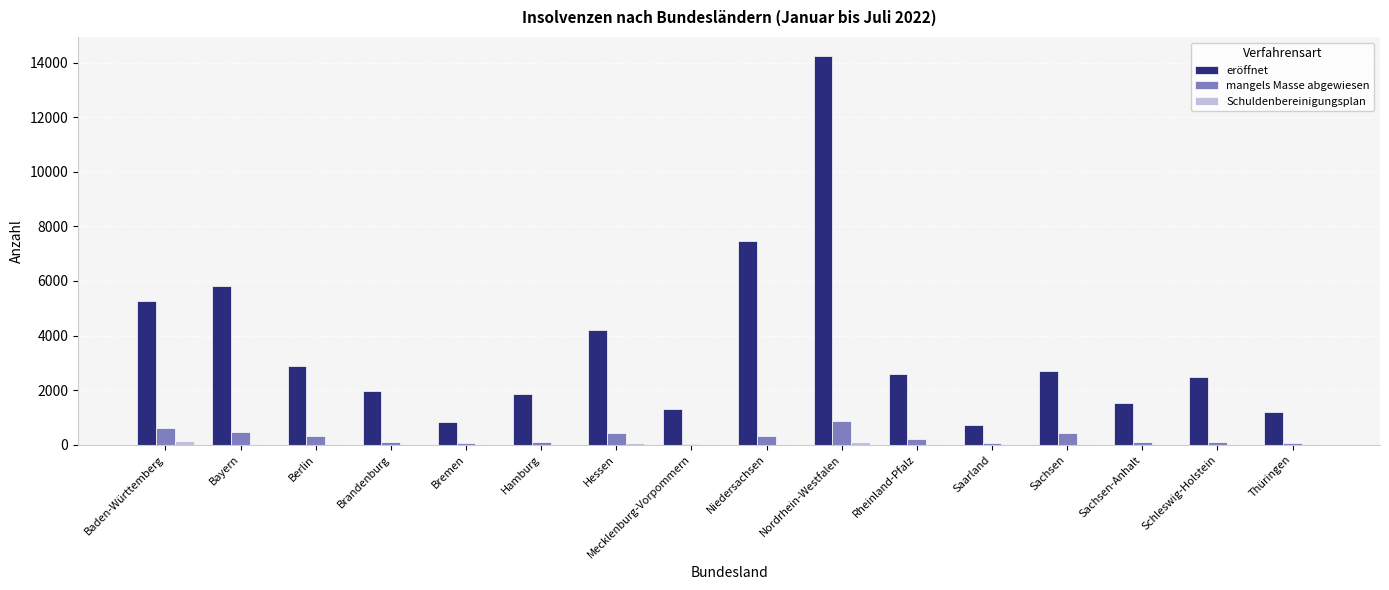

What is the average value of the eröffnet series?

3570